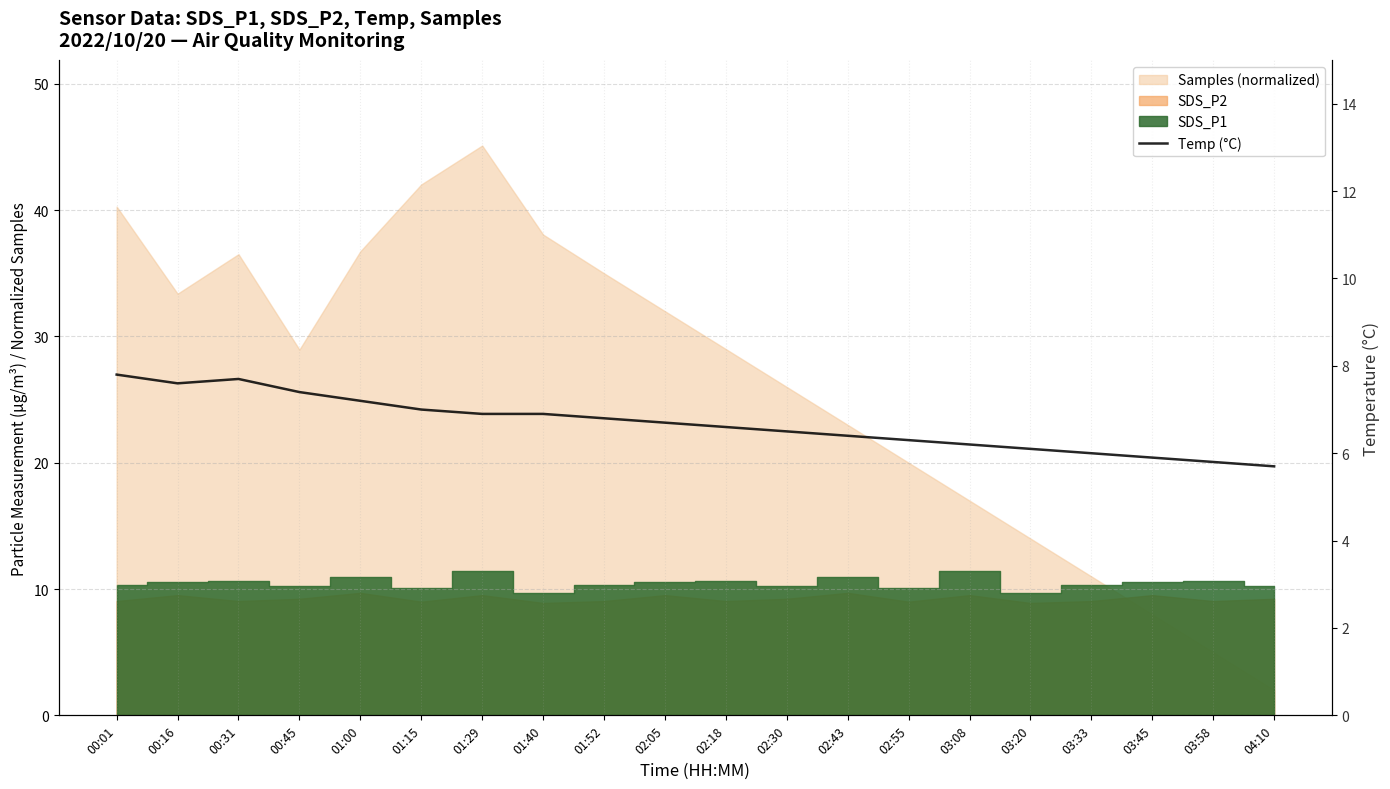

At which label does the data first exceed 6?

00:01